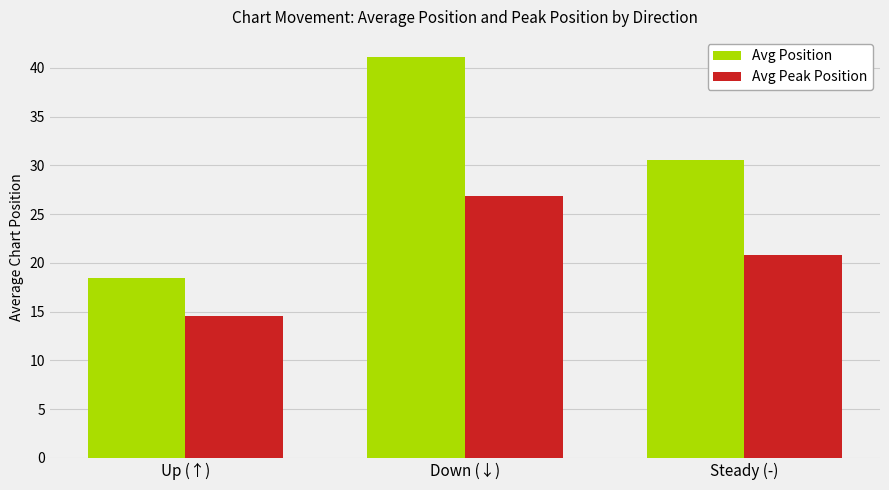

What is the minimum value for Avg Position?

18.5